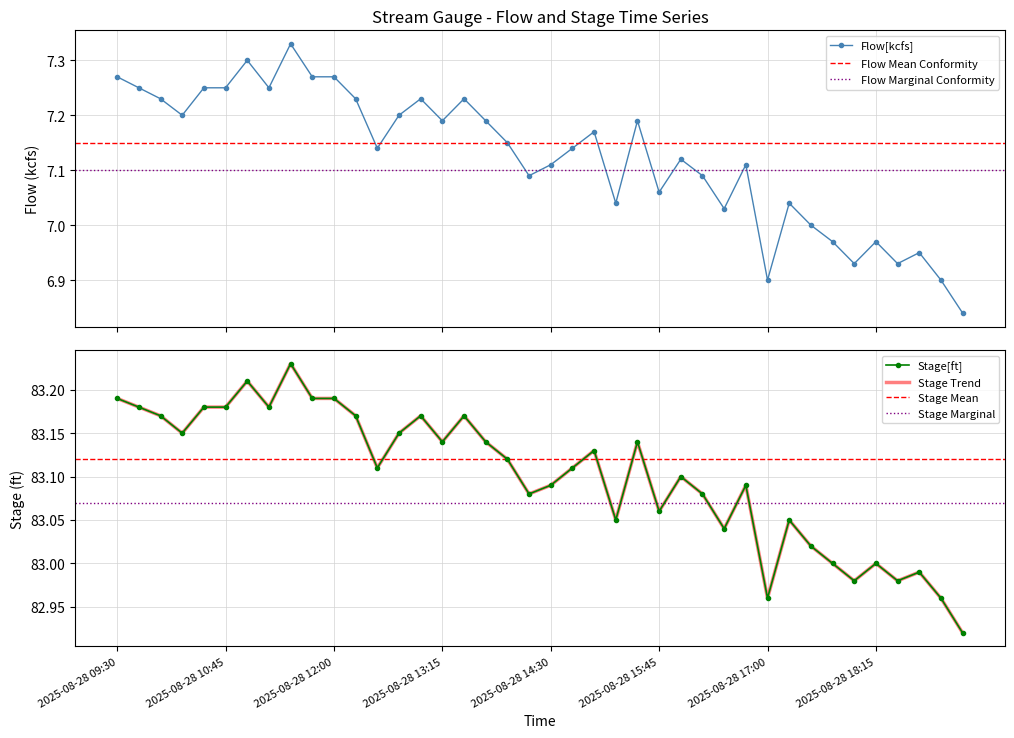

True or false: Stage[ft] and Flow[kcfs] intersect in this chart.

False